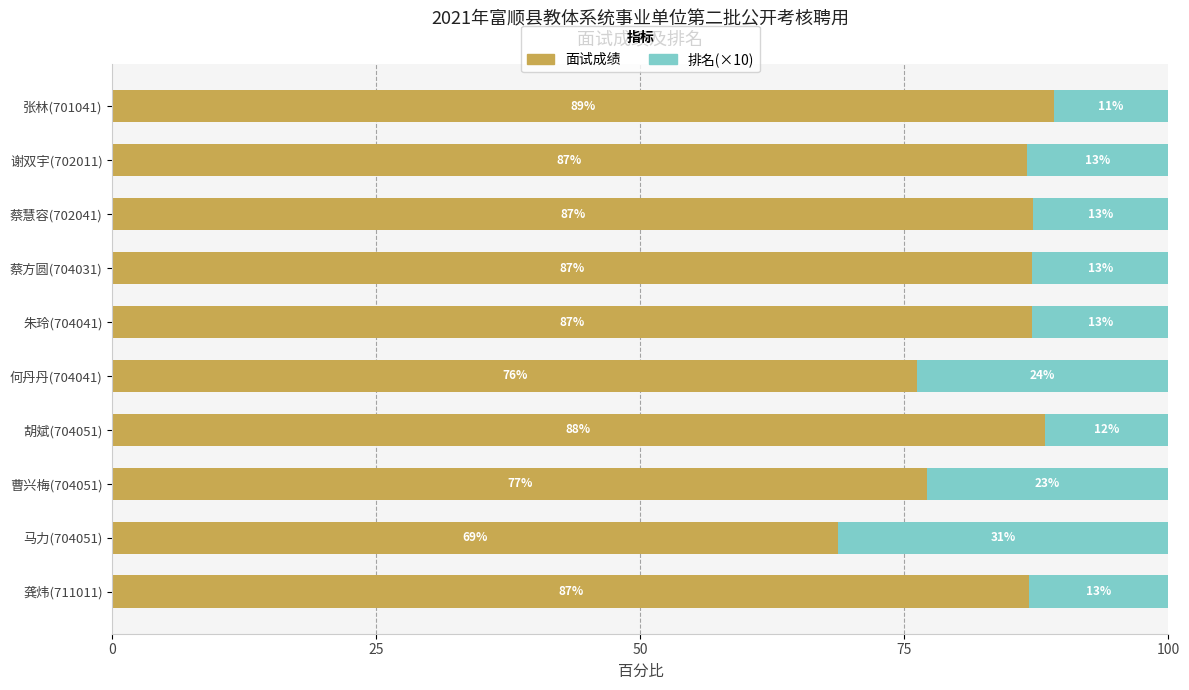

Is it true that 面试成绩 equals 87.2 at 蔡慧容(702041)?

True